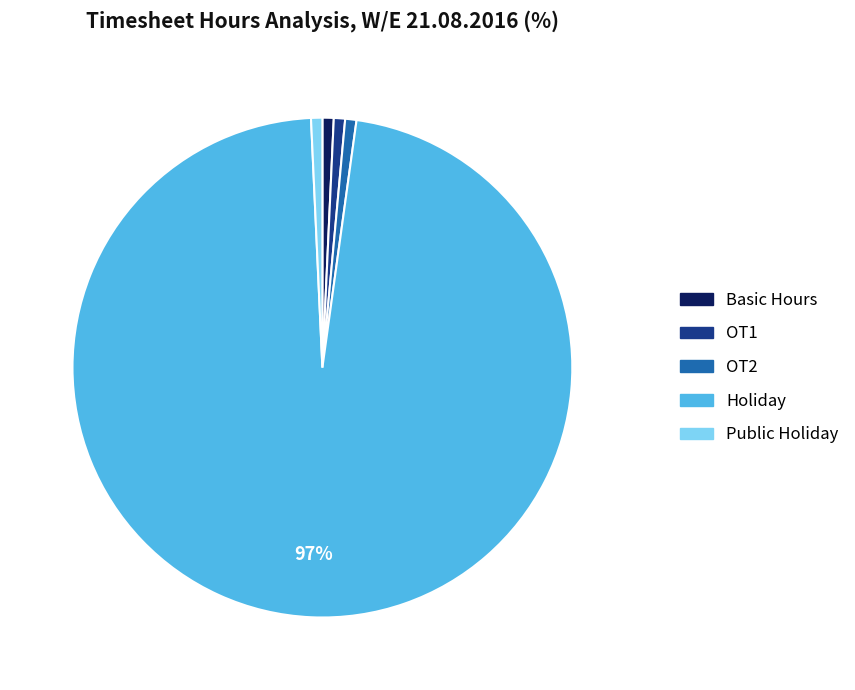

The OT1 slice represents 6% of the pie. True or false?

False